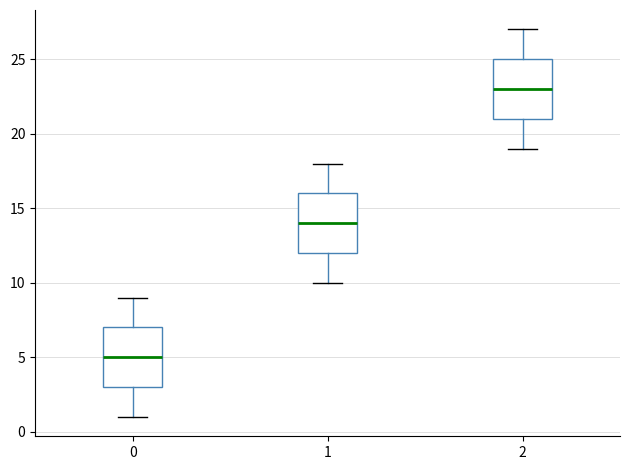

Reading left to right, transcribe this box plot: for each box, give where its median line is, the range the box spans, and where its two whiskers end, as read against the y-axis. The values are not printed on the chart, so give them approximately, as read against the axis.

0: median 5, box 3 to 7, whiskers 1 to 9
1: median 14, box 12 to 16, whiskers 10 to 18
2: median 23, box 21 to 25, whiskers 19 to 27